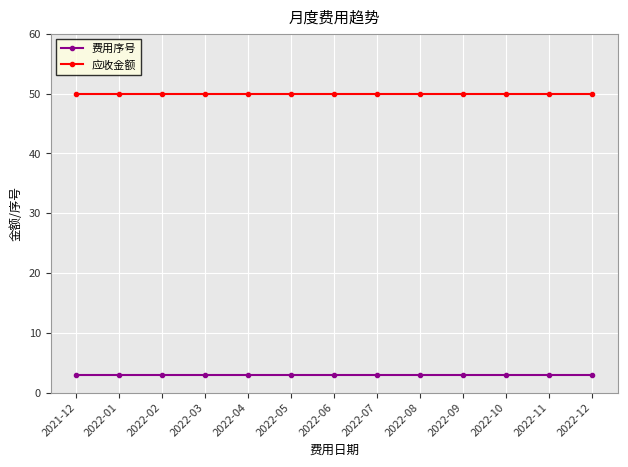

What is the value of the 应收金额 point at the 7th from the left?

50